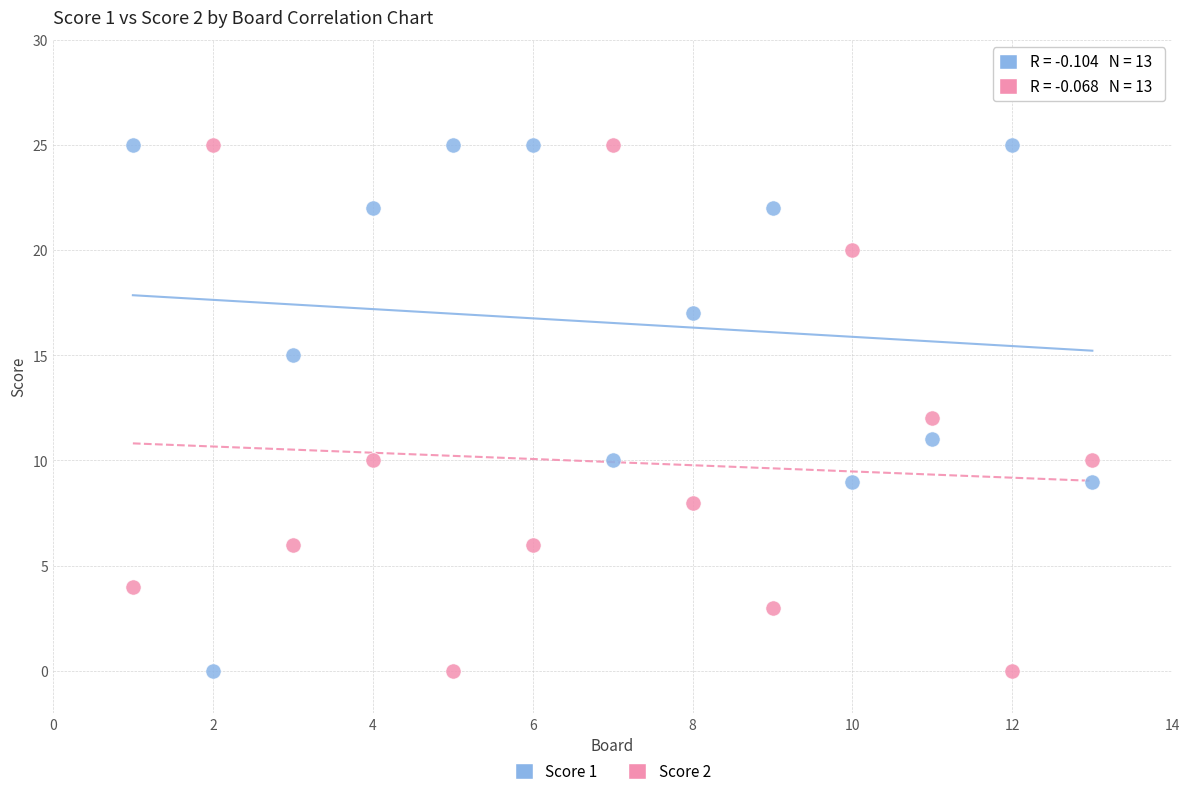

Across all data points, what is the range of Y values (max minus min)?

25